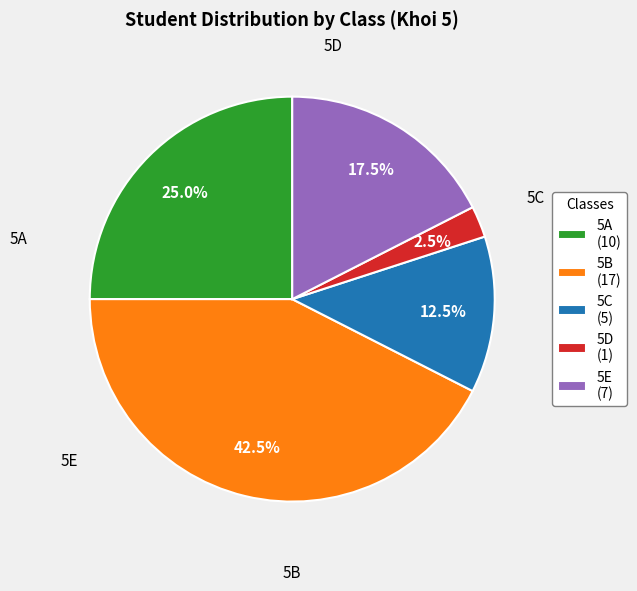

What is the largest slice in the pie chart?

5B